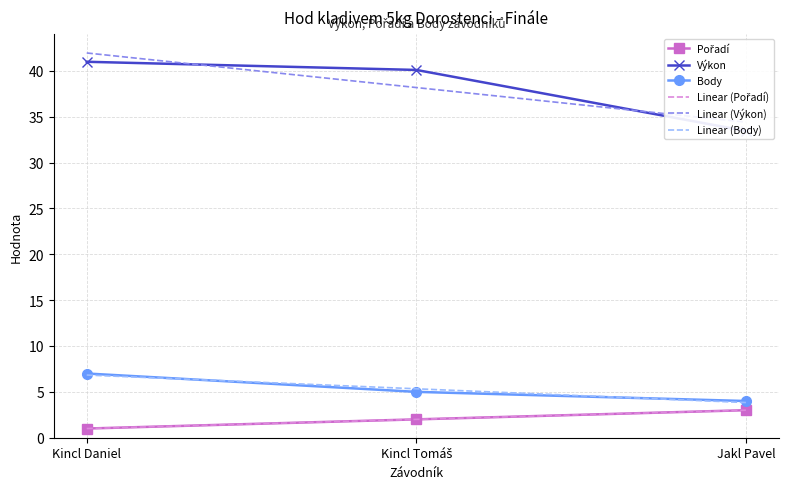

What is the lowest value of the Linear (Body) series?

3.8